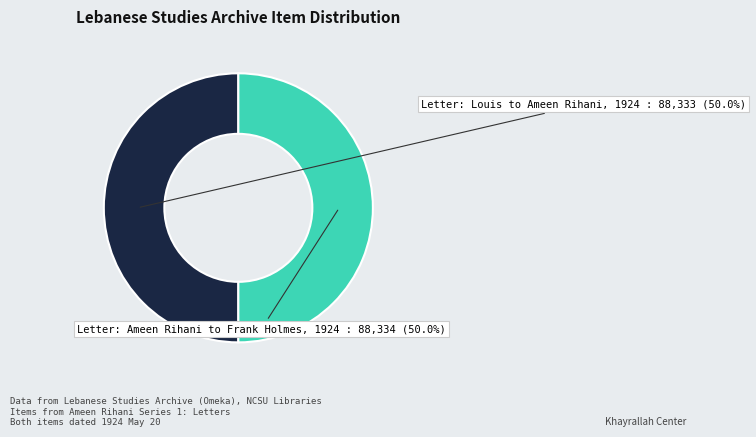

How many slices are in this pie chart?

2